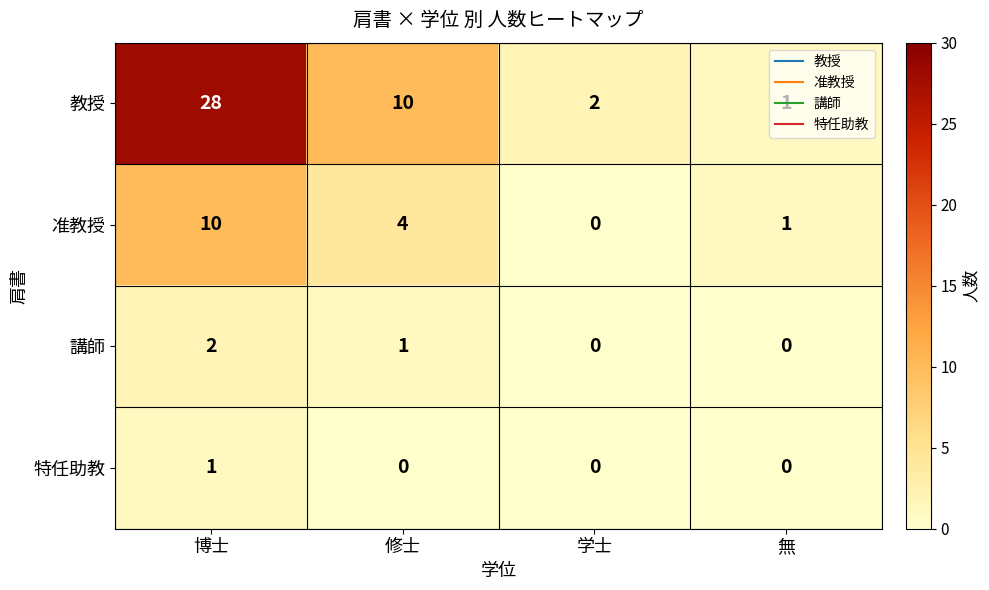

Rank the series at 博士 from lowest to highest value.

特任助教, 講師, 准教授, 教授